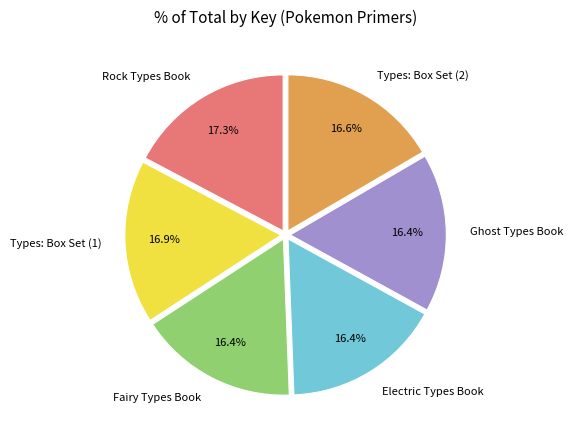

Is there any slice that represents more than half of the pie?

No